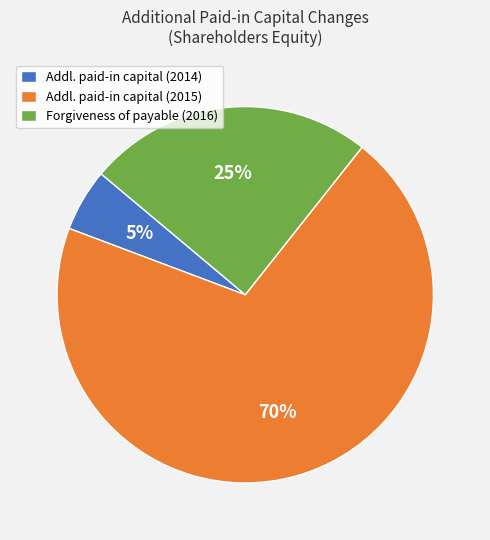

What is the largest slice in the pie chart?

Addl. paid-in capital (2015)